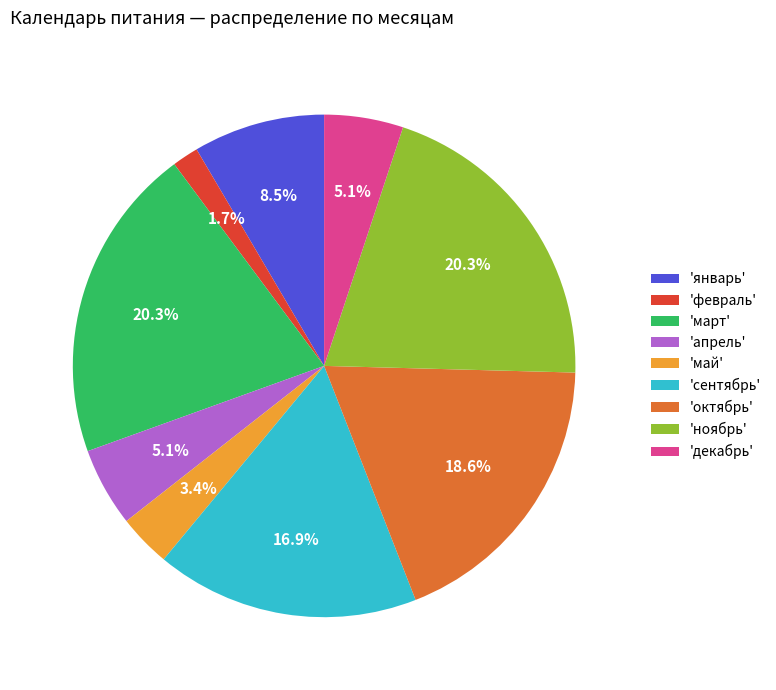

What is the smallest slice in the pie chart?

'февраль'